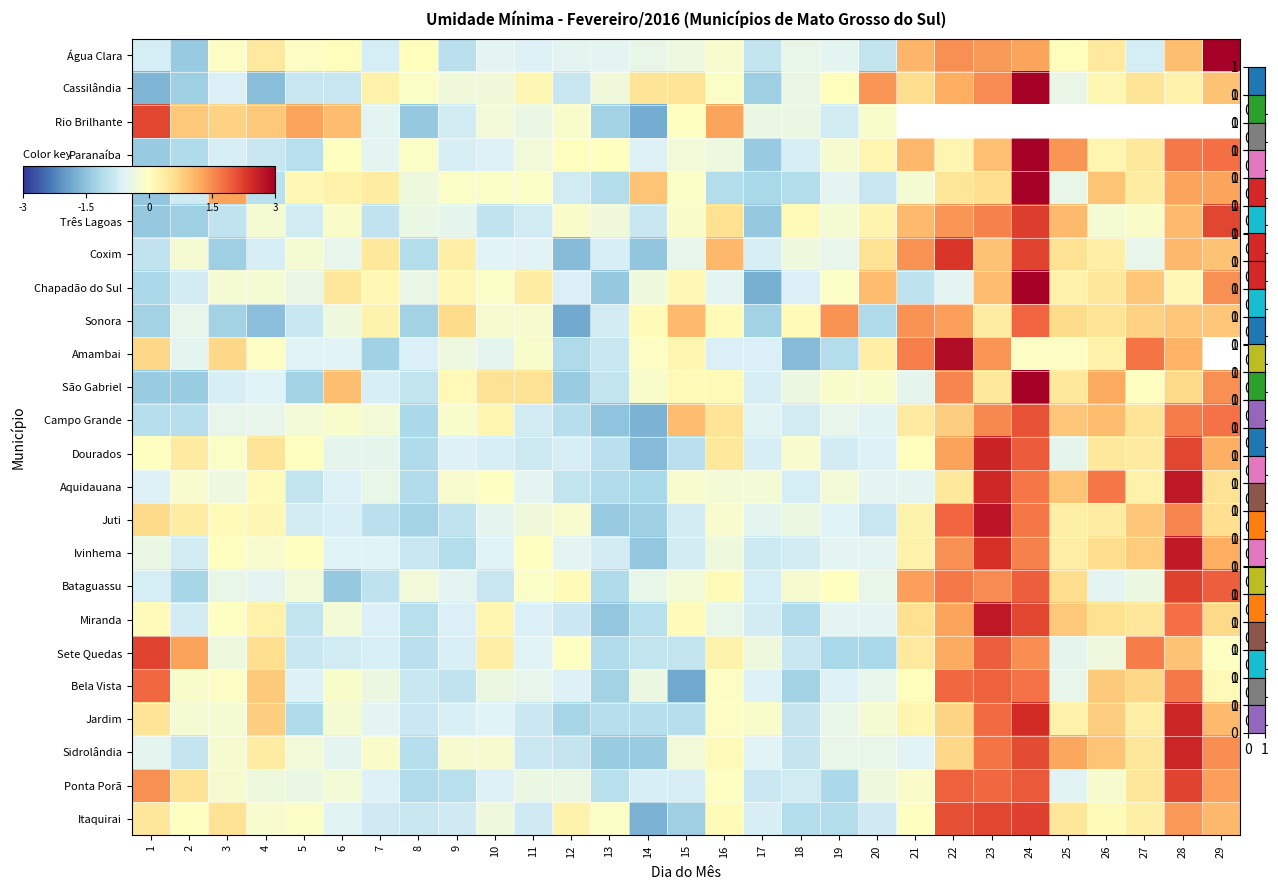

Is the value of Sete Quedas at 7 greater than the value of Sidrolândia at 24?

No